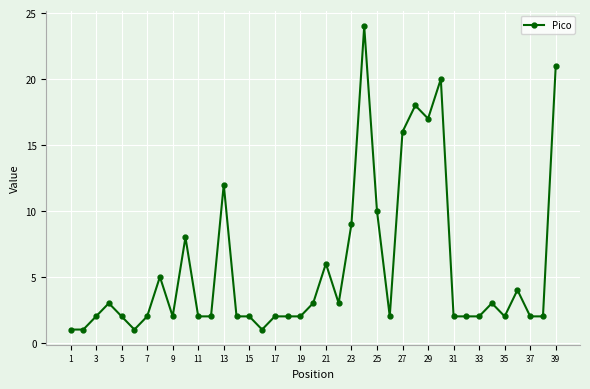

How many lines are shown in the chart?

1